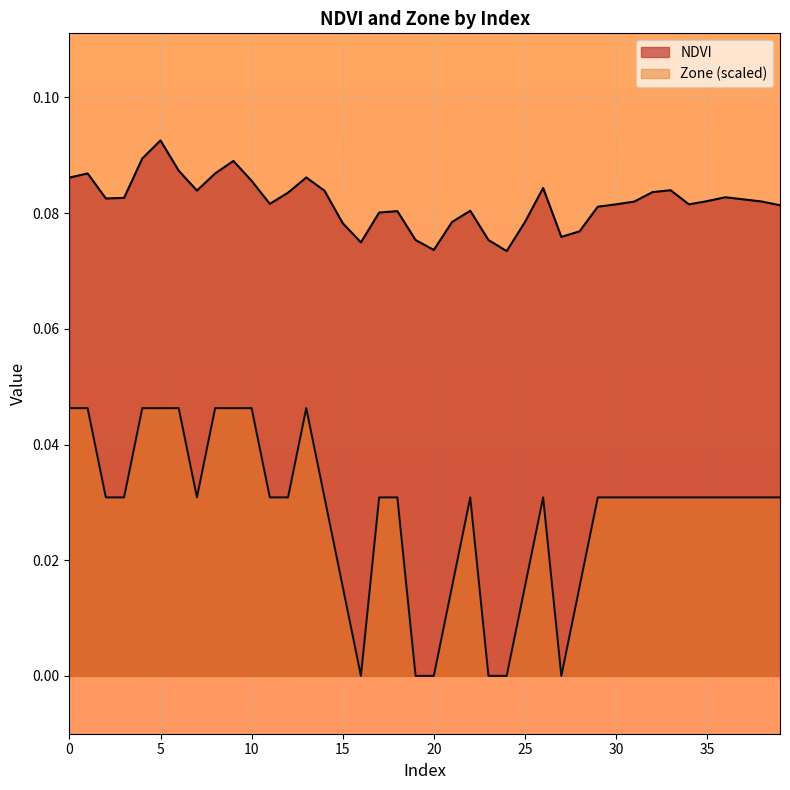

At which label does Zone reach its minimum?

16